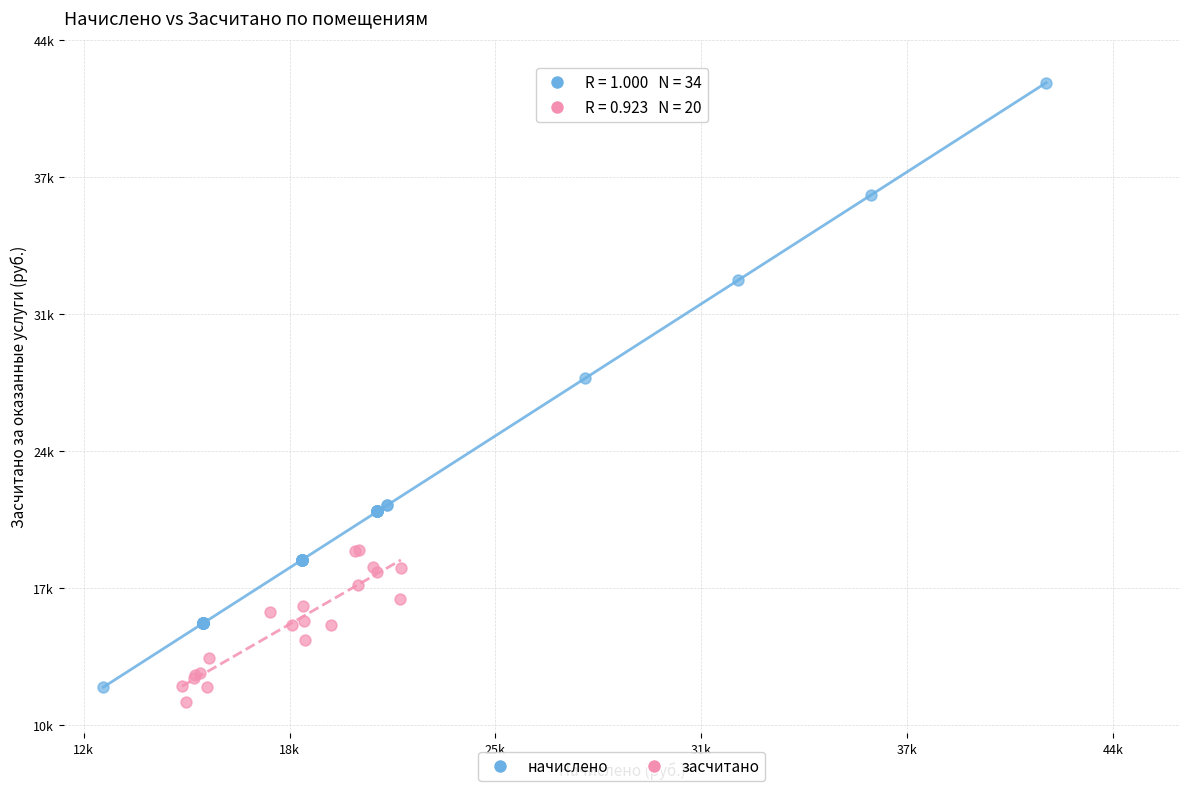

What are all the series names shown in the legend?

начислено, засчитано